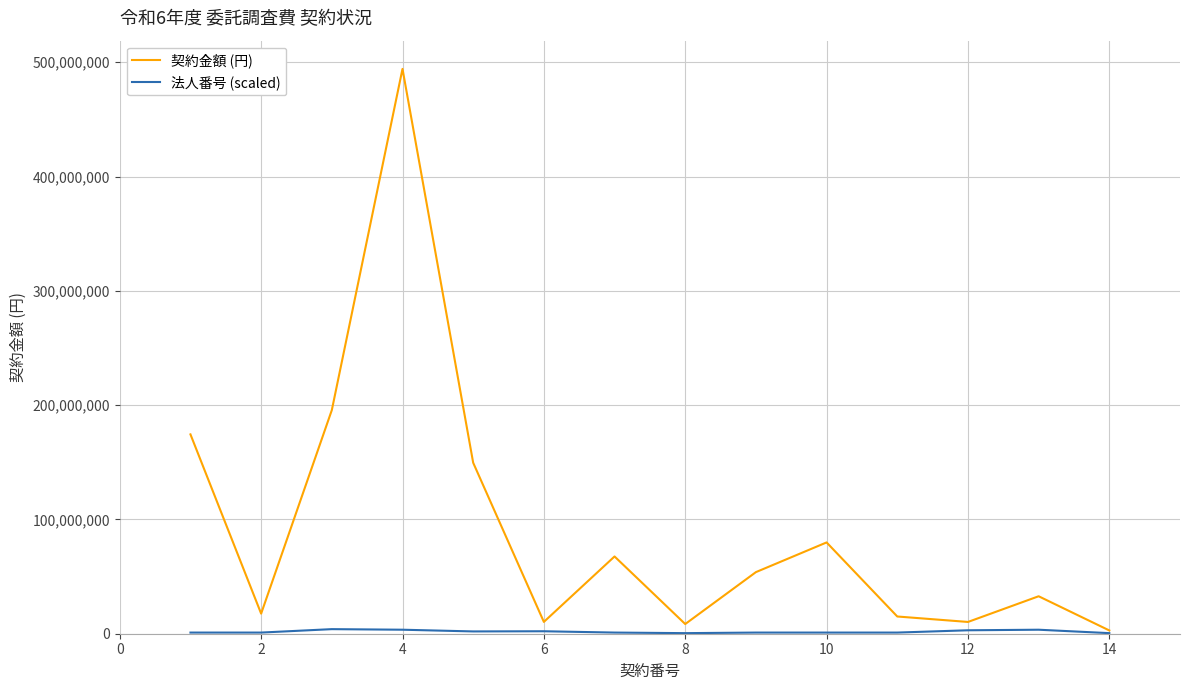

Which series has the largest total across all categories?

契約金額 (円)